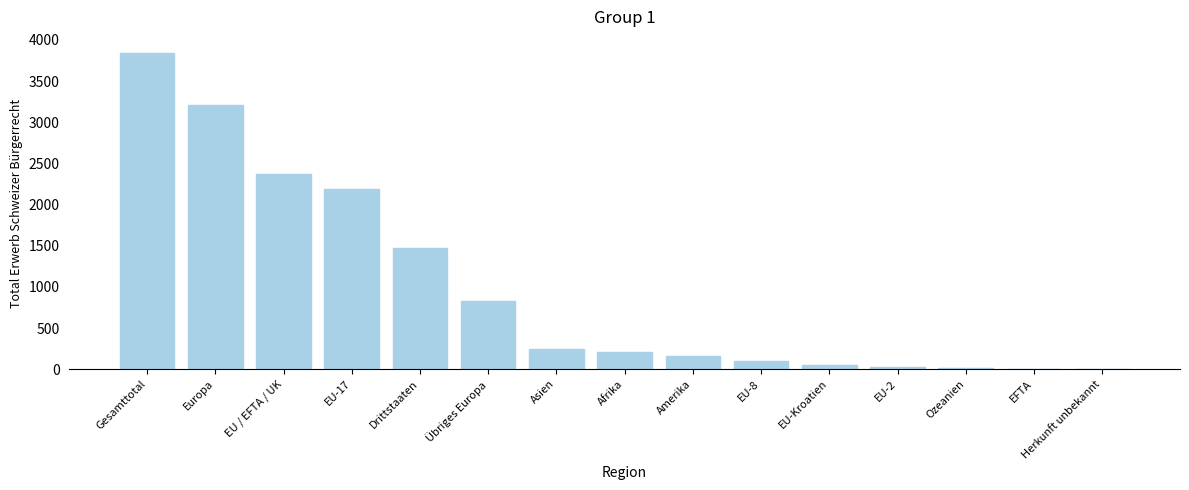

What is the greatest value displayed?

3844